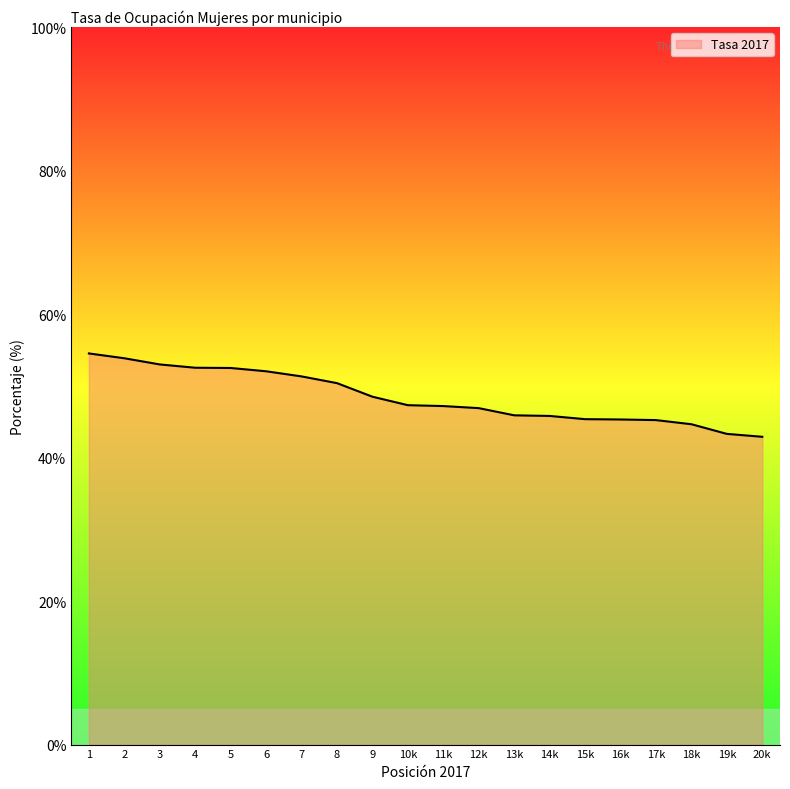

Where does the data first go above 47?

1